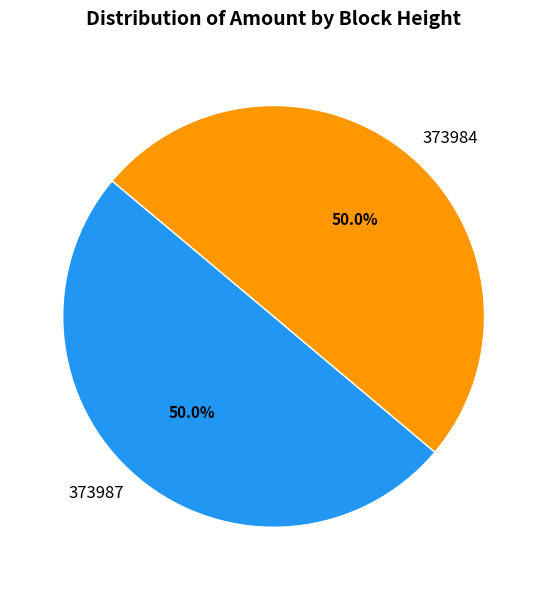

What is the ratio of the value at 373987 to the value at 373984?

1.0